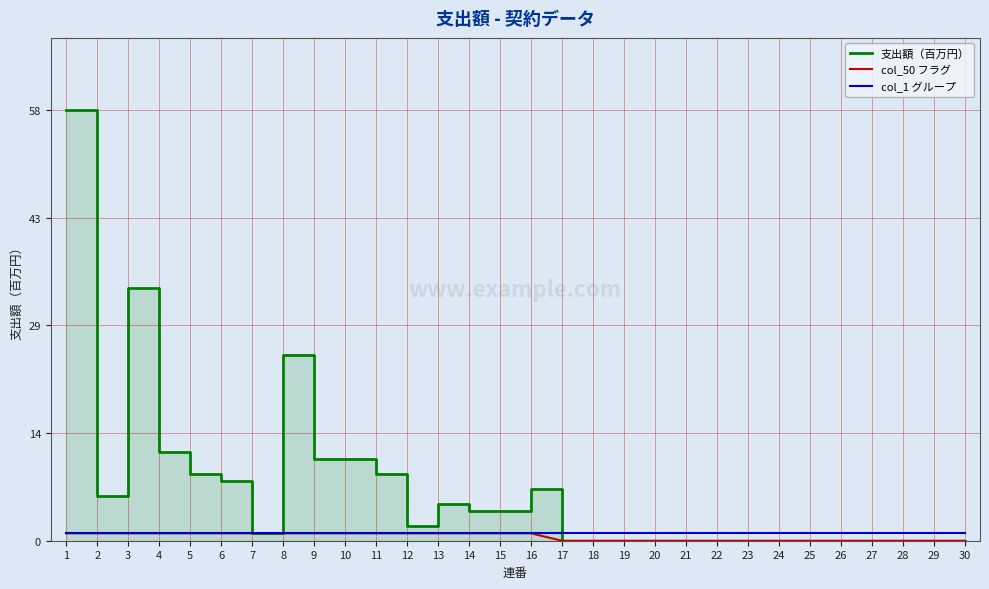

What is the total value across all series at 19?

1